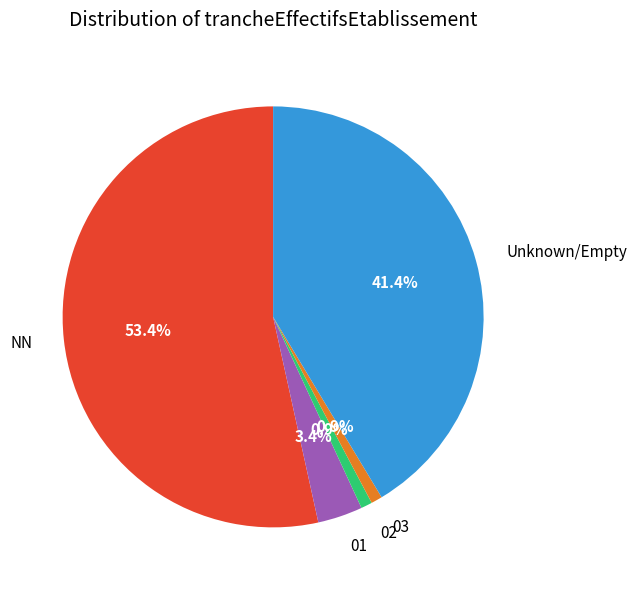

Which has a higher value, 02 or 01?

01